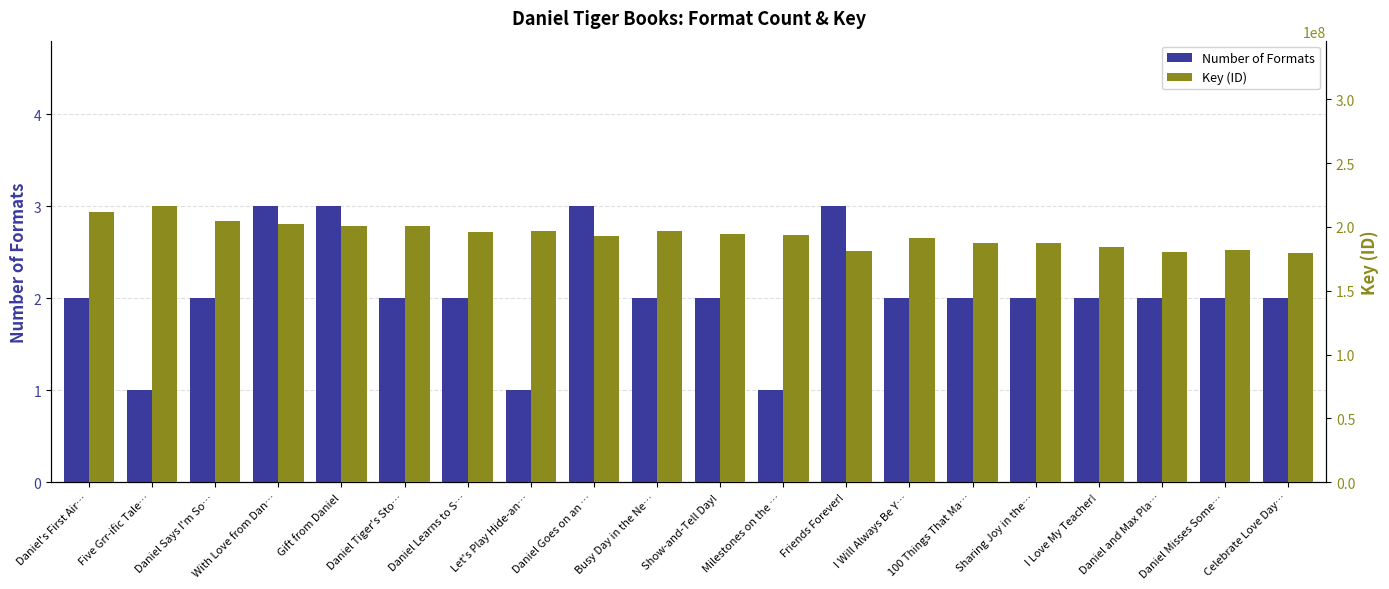

What is the lowest value of the Number of Formats series?

1